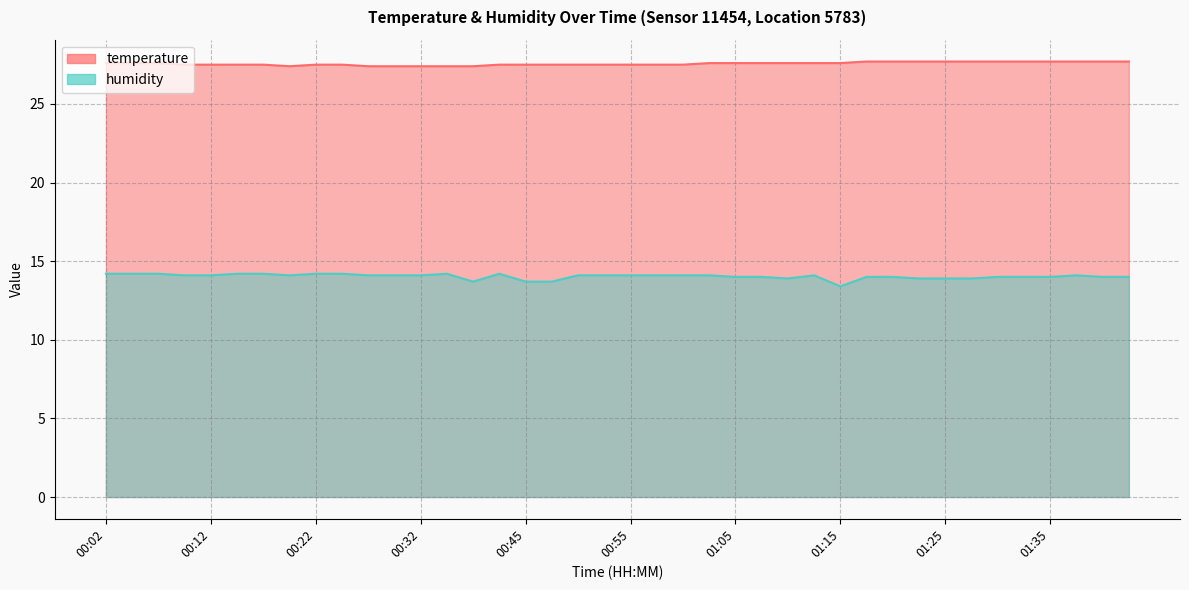

True or false: temperature and humidity intersect in this chart.

False